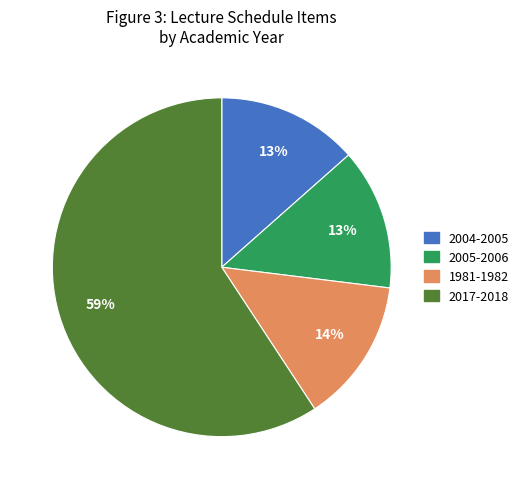

To the nearest percent, what is the average slice percentage?

25%